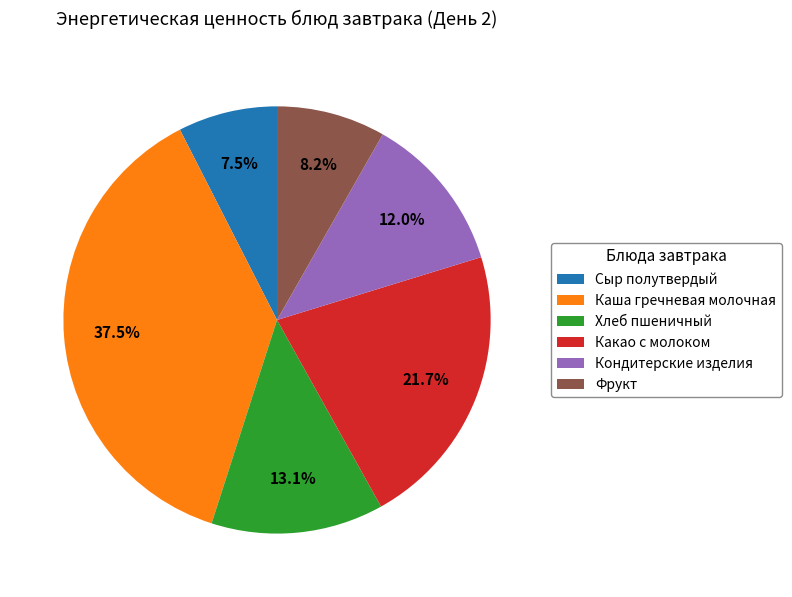

Combined, what portion of the pie is Фрукт and Кондитерские изделия?

20.2%